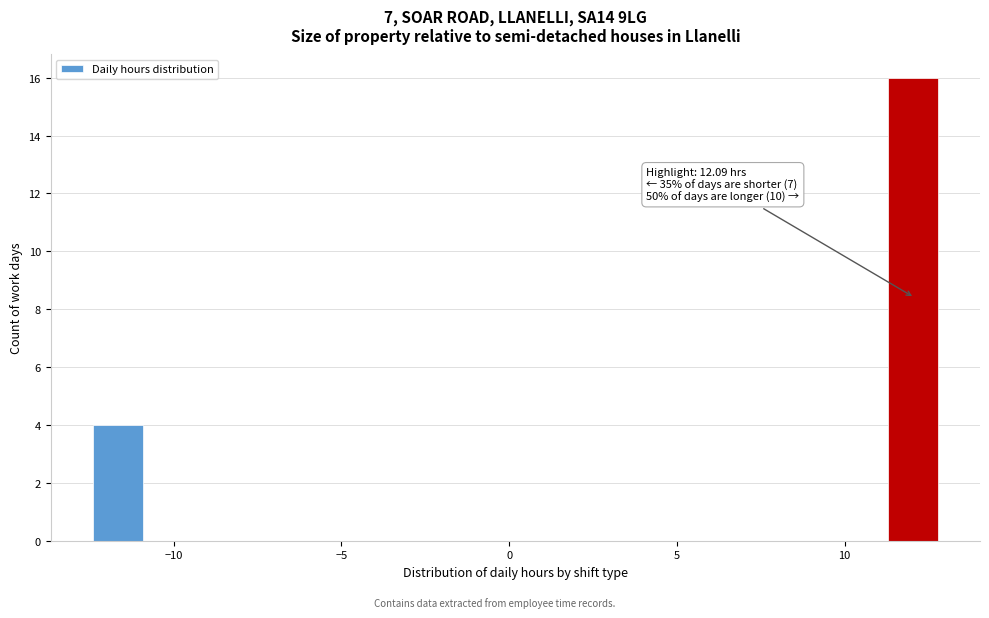

Read against the x-axis, roughly where is the centre of the tallest bar?

12.0